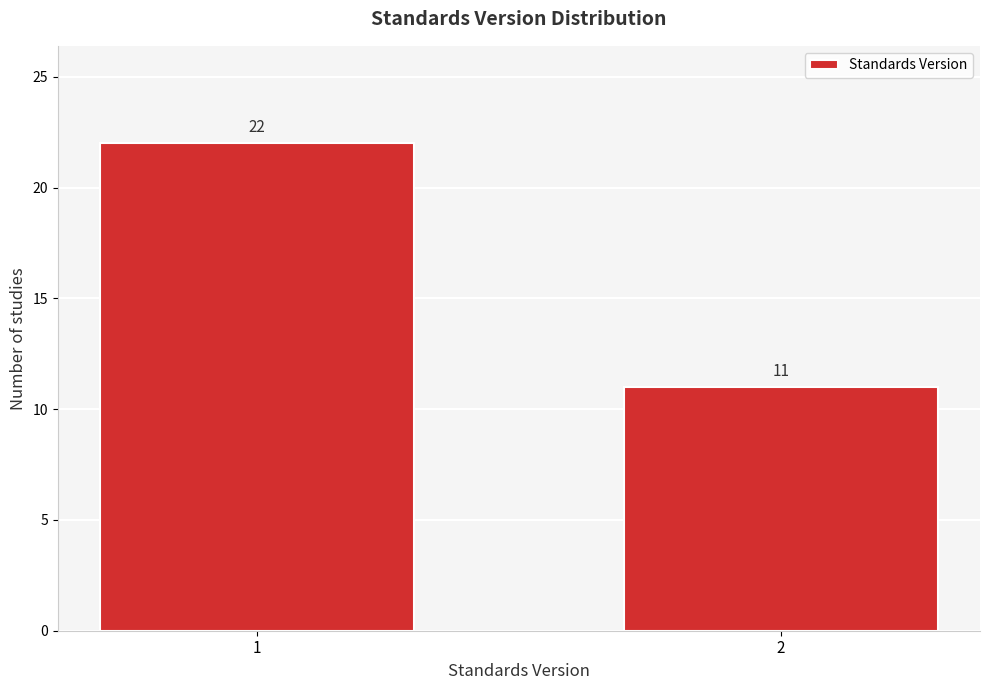

Reading right to left, what are all the values shown in this chart?

11	22